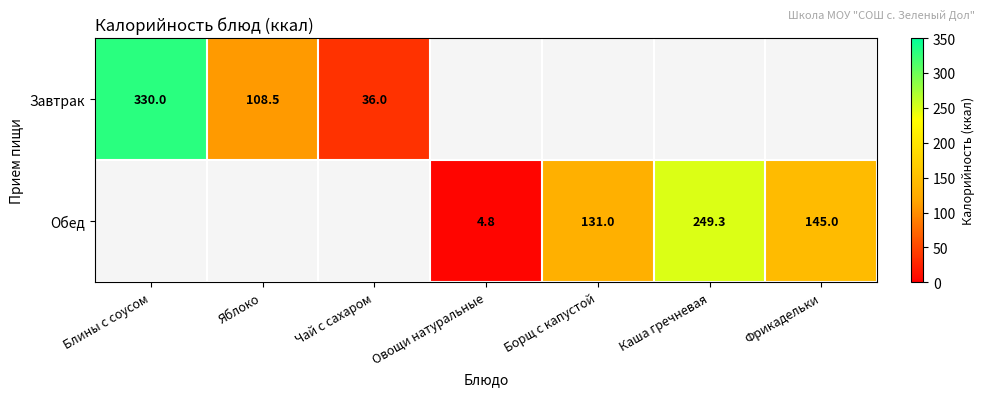

The Обед series shows 4.8 at Овощи натуральные. True or false?

True